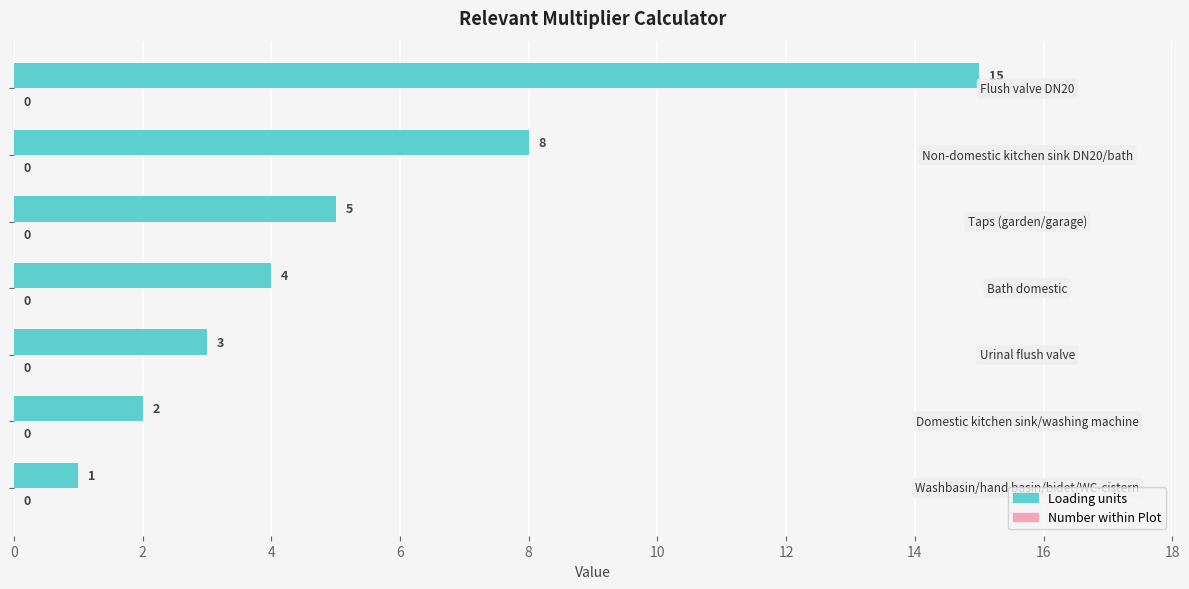

What is the greatest value displayed?

15